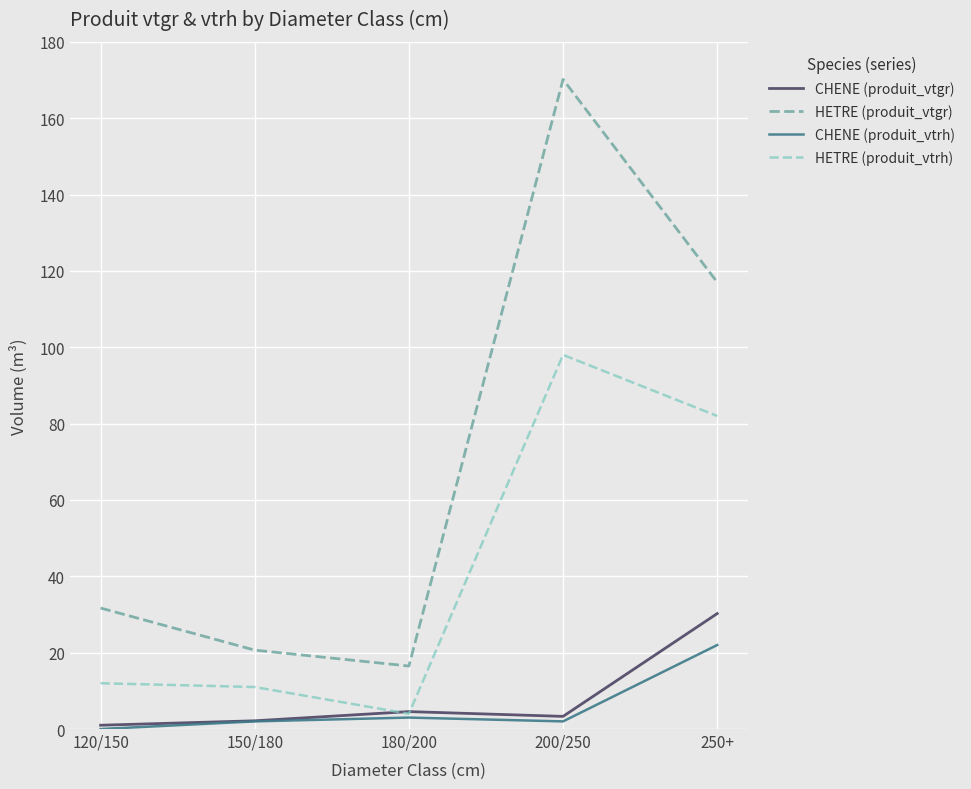

The value of HETRE (produit_vtrh) at 250+ is 82.0. True or false?

True